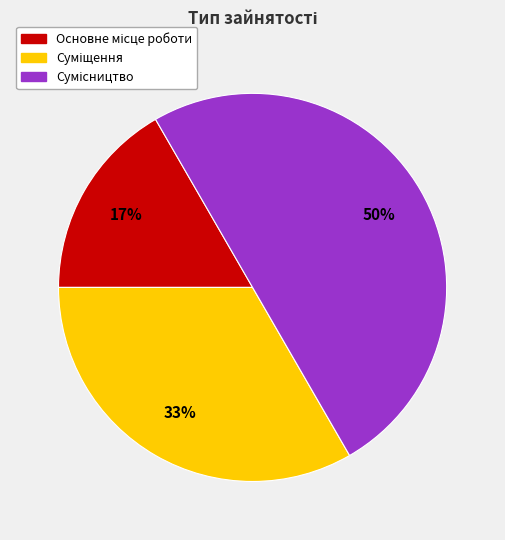

To the nearest percent, what is the average slice percentage?

33%